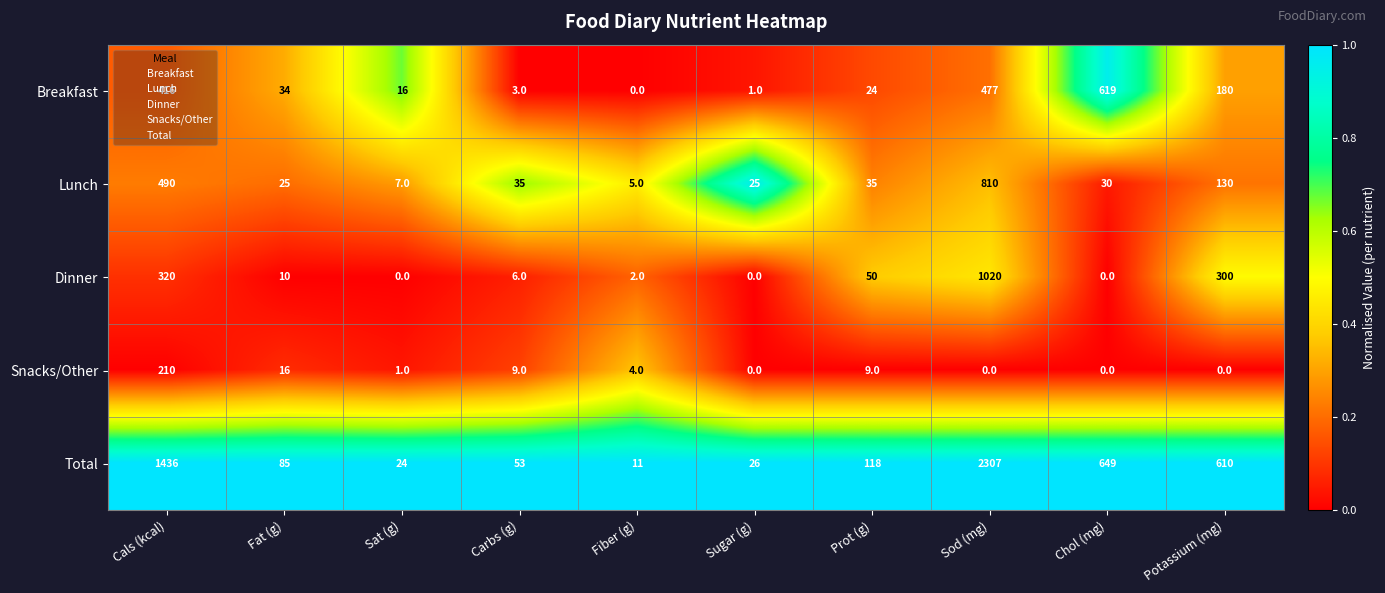

Where does the Total series first go above 118?

Cals (kcal)